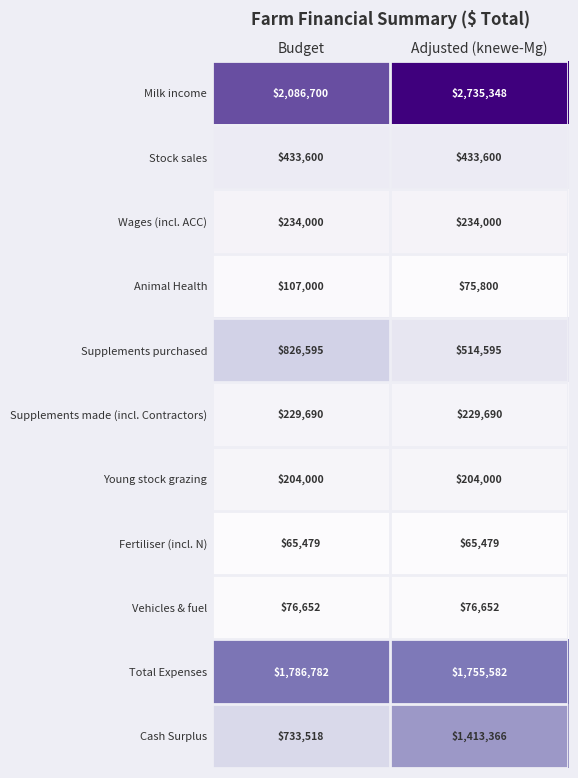

What is the highest value of the Total Expenses series?

1786782